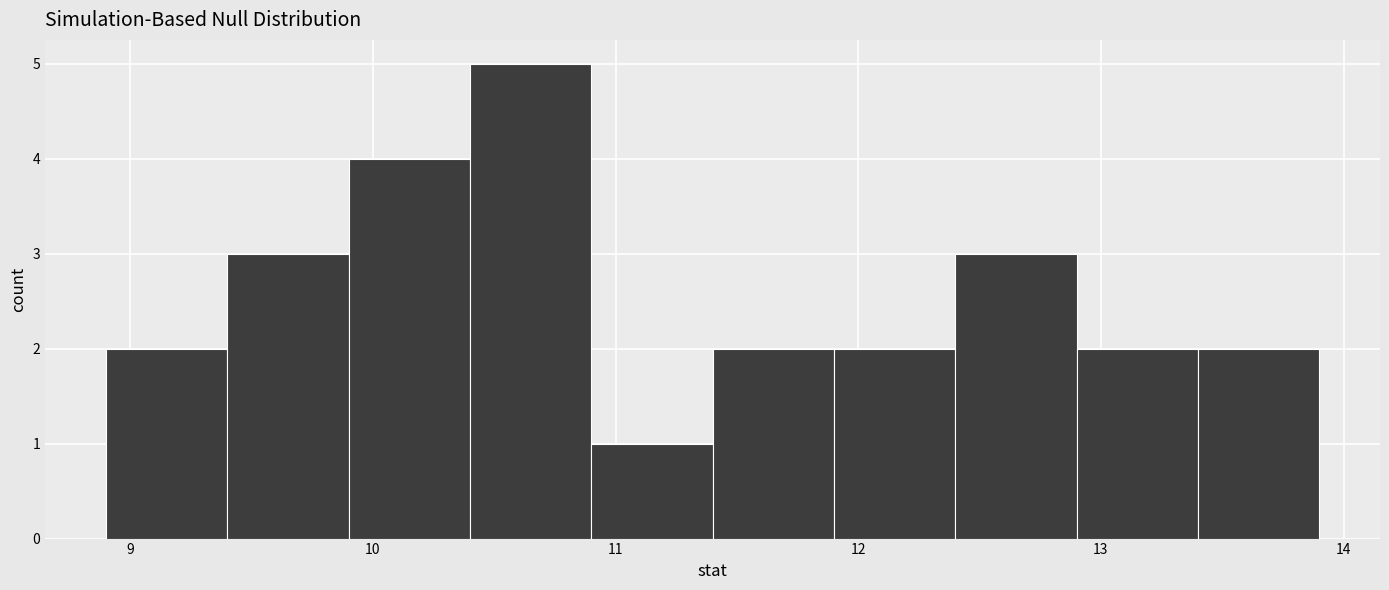

Reading left to right, transcribe this chart: for each bar, give the range it covers on the x-axis and its height. The values are not printed on the chart, so give them approximately, as read against the axis.

8.9 to 9.4: 2
9.4 to 9.9: 3
9.9 to 10.4: 4
10.4 to 10.9: 5
10.9 to 11.4: 1
11.4 to 11.9: 2
11.9 to 12.4: 2
12.4 to 12.9: 3
12.9 to 13.4: 2
13.4 to 13.9: 2